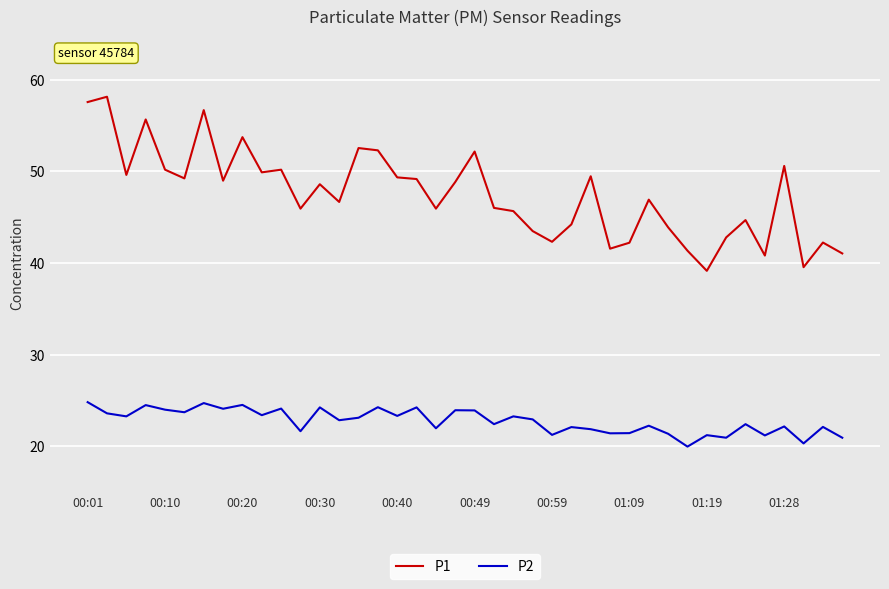

Which series has the widest spread of values?

P1